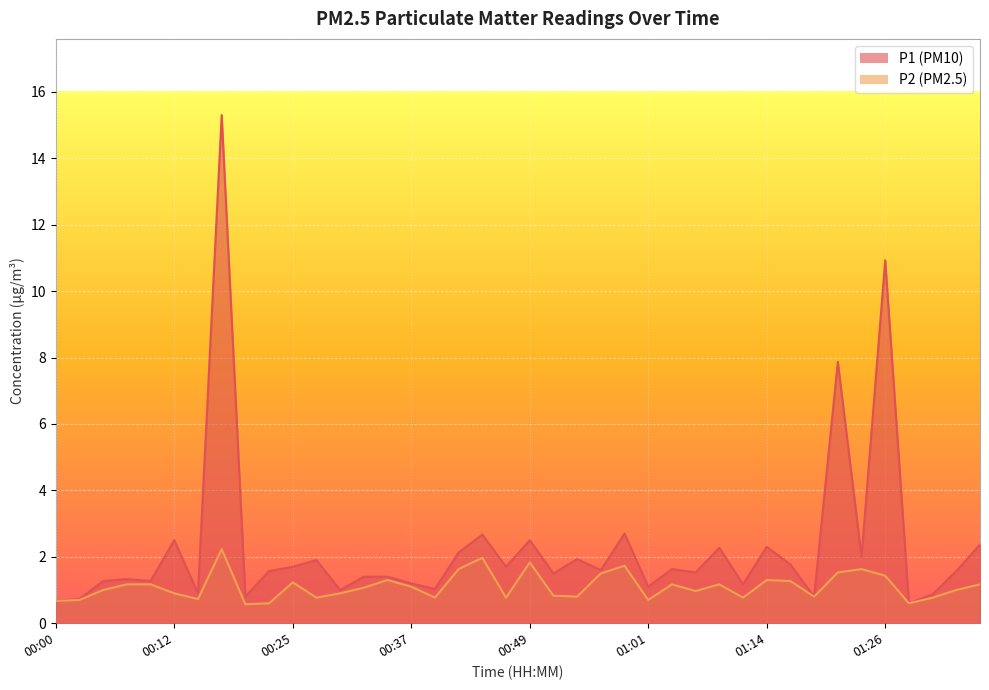

At which category does P1 reach its first local valley?

00:10